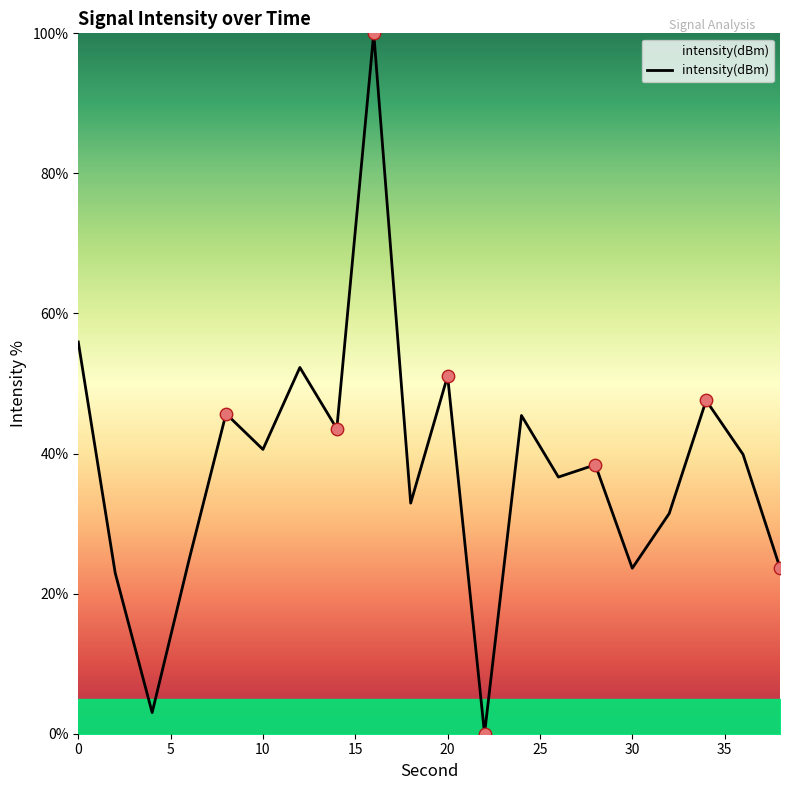

What is the greatest value displayed?

100.0